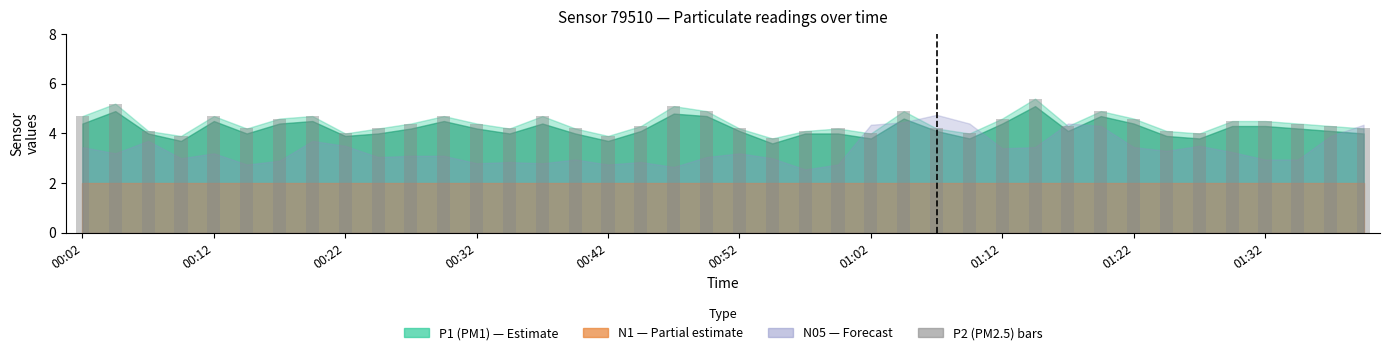

What is the difference between the maximum and minimum values?

1.6